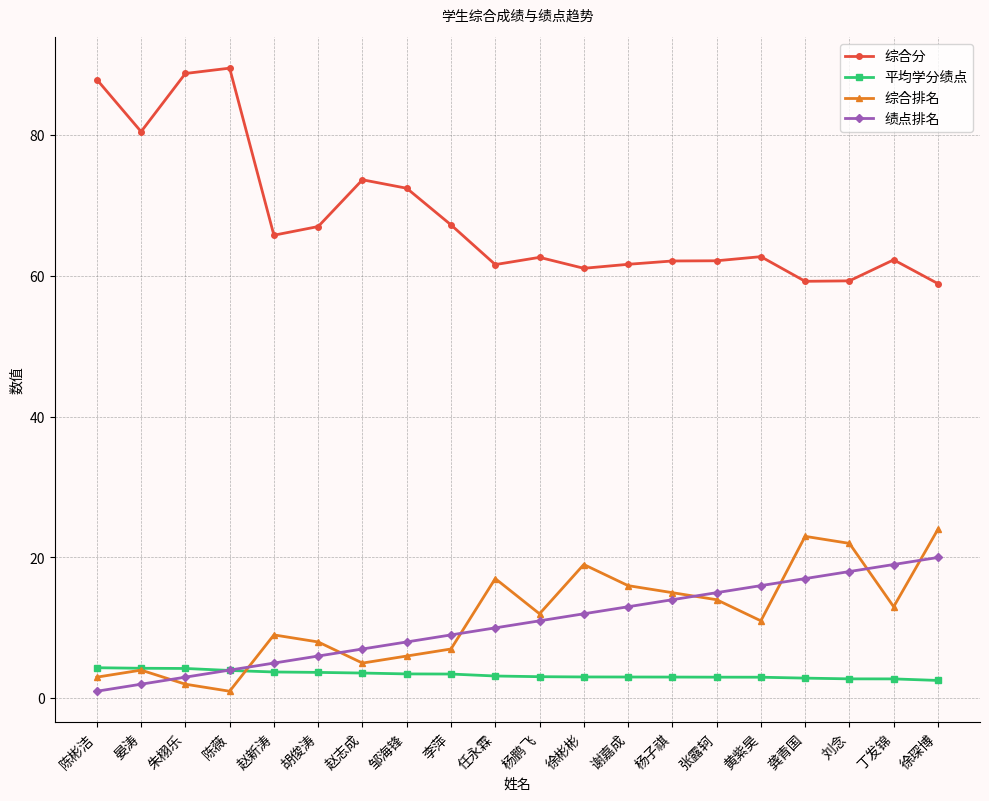

Which series has the widest spread of values?

综合分